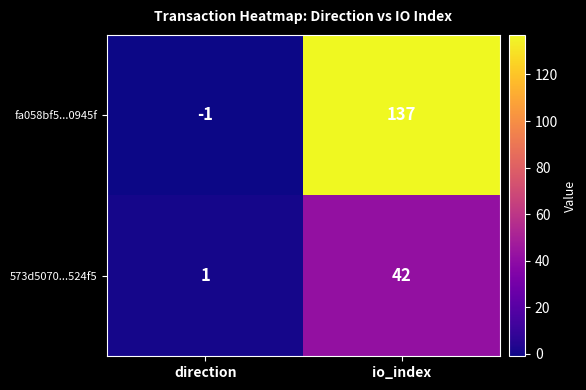

The 573d5070...524f5 series shows 62 at io_index. True or false?

False